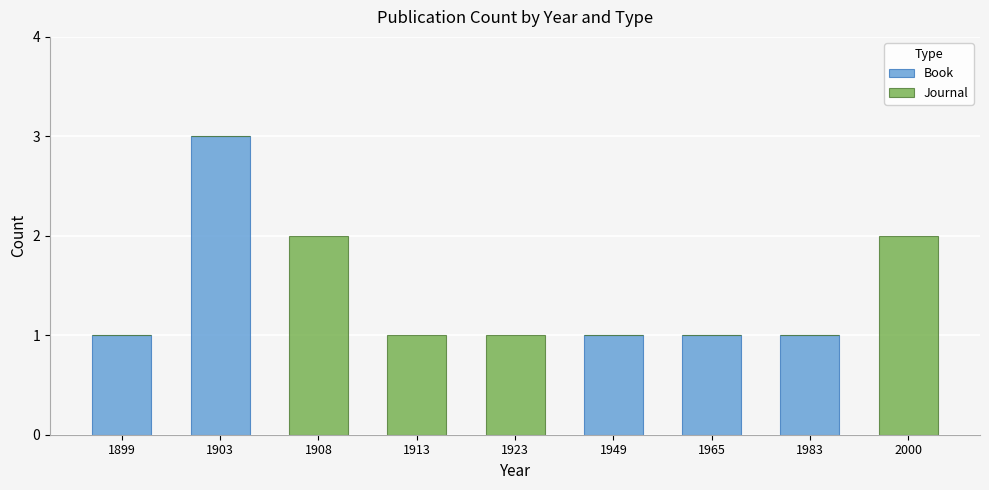

Are the bars grouped side by side (vs. stacked)?

No